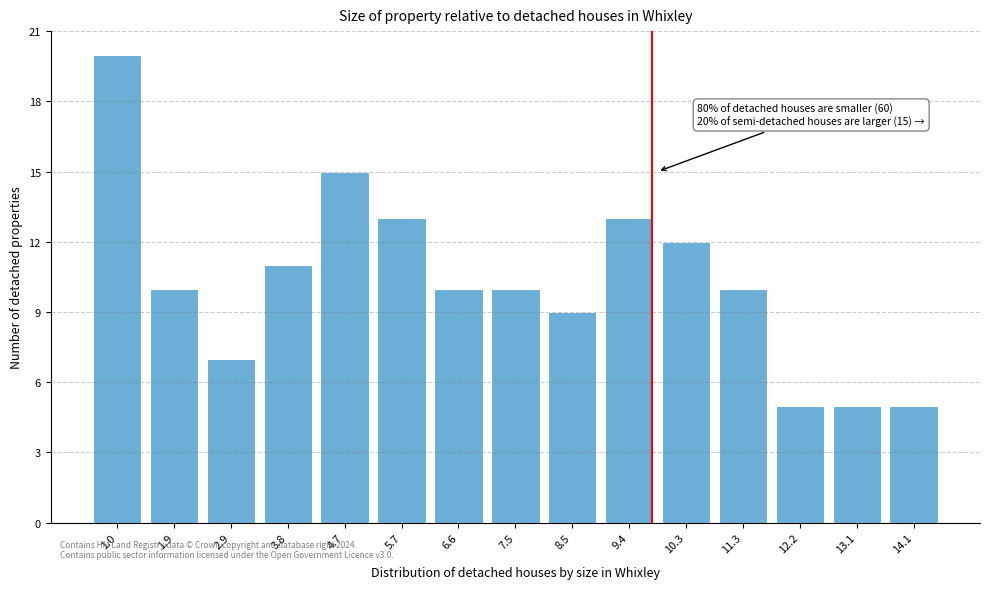

Reading left to right, list all the values displayed in this chart.

20	10	7	11	15	13	10	10	9	13	12	10	5	5	5